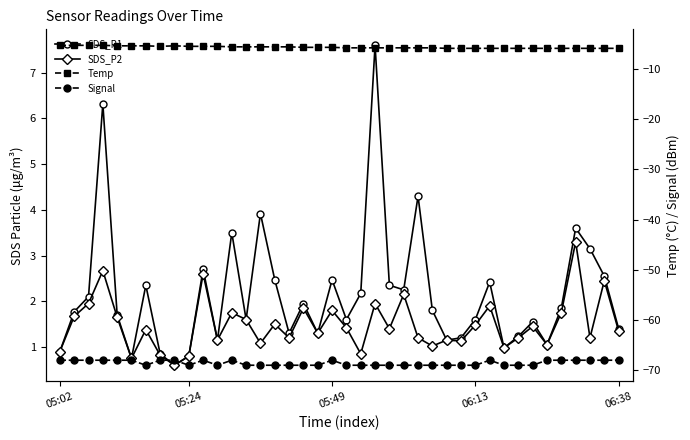

What is the difference between the highest and lowest values at 06:38?

69.4